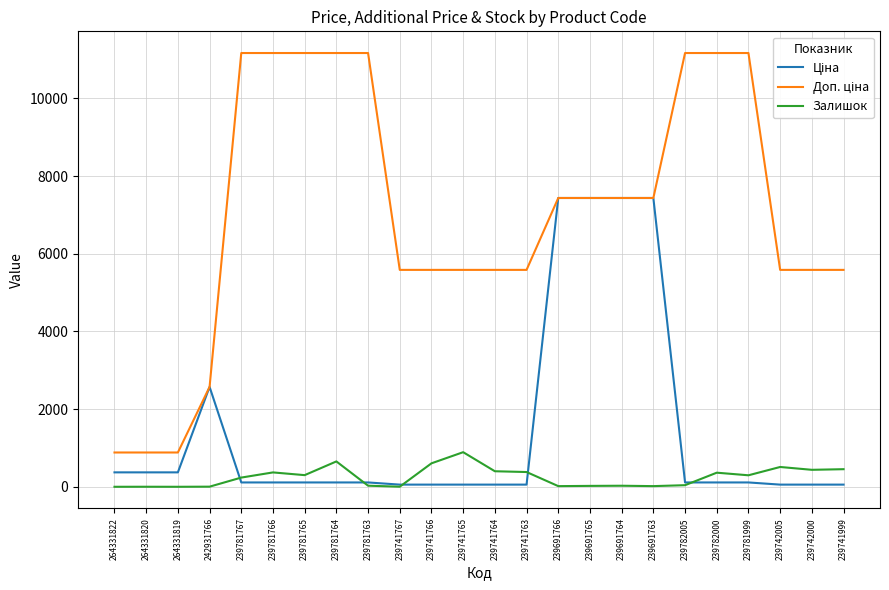

True or false: Залишок has a value of 2.0 at 239741767.

True